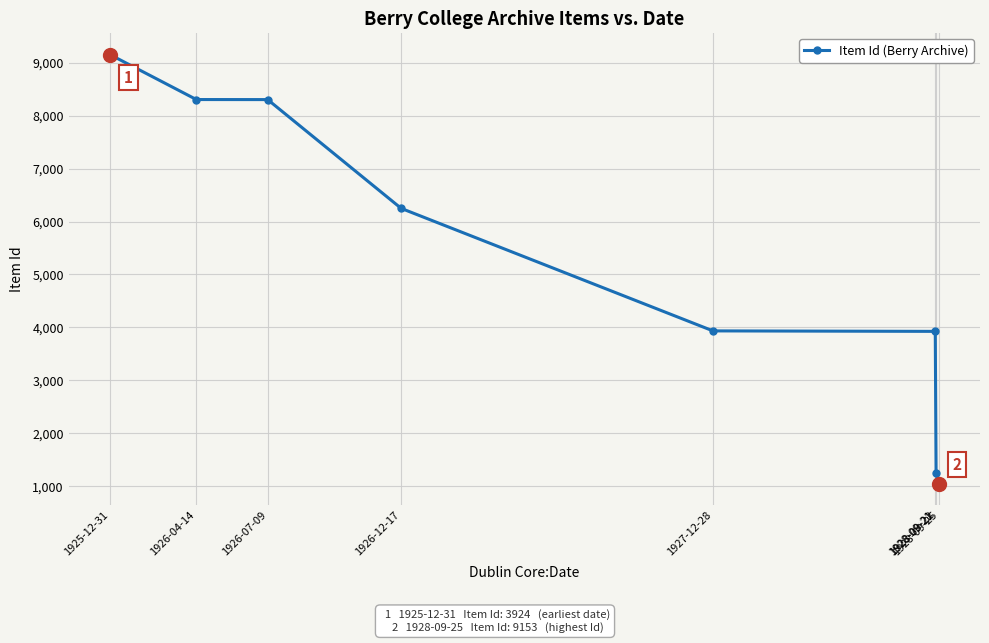

What is the approximate value at 1928-09-21?

3924